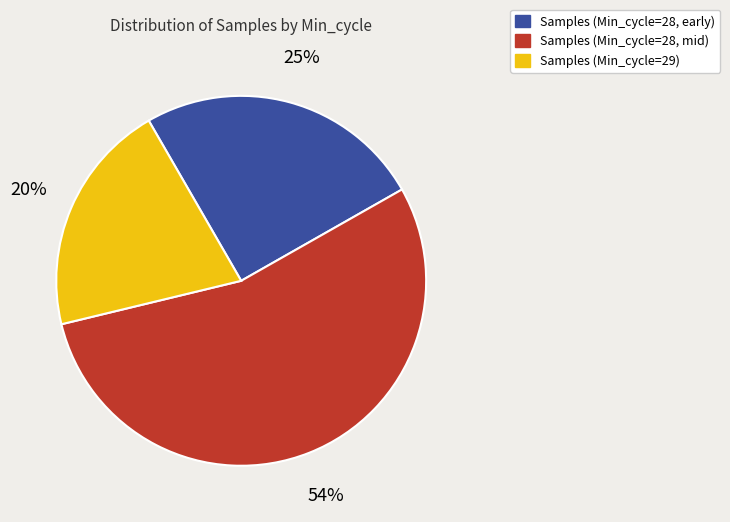

Count the number of slices in the pie.

3